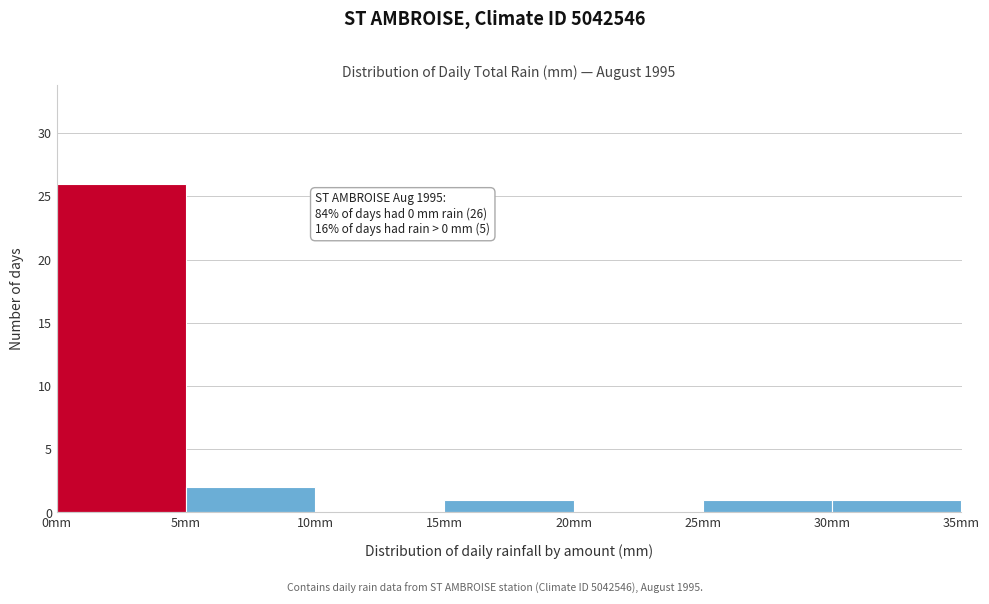

Which range on the x-axis has the tallest bar?

0 to 5